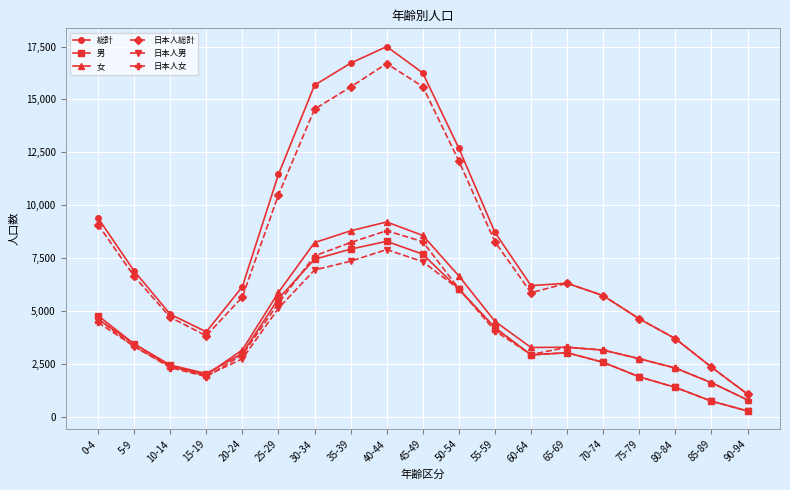

Is the value of 日本人総計 at 90-94 greater than the value of 女 at 75-79?

No